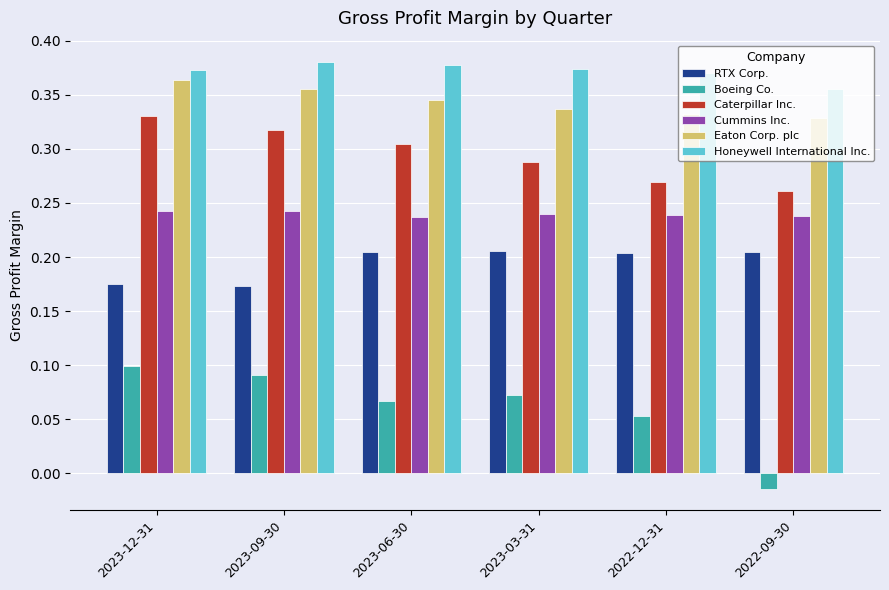

What are all the series names shown in the legend?

RTX Corp., Boeing Co., Caterpillar Inc., Cummins Inc., Eaton Corp. plc, Honeywell International Inc.